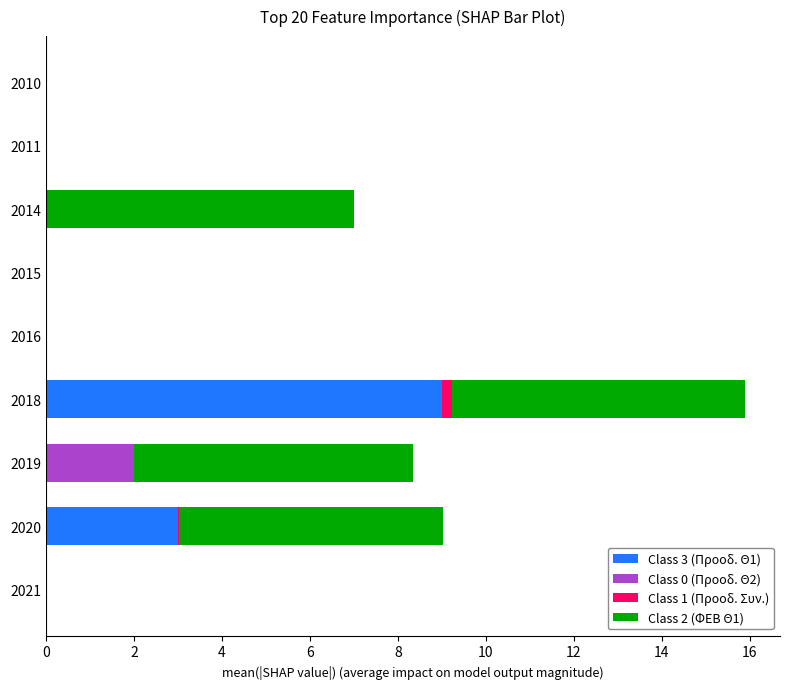

What is the total value across all series at 2014?

7.0